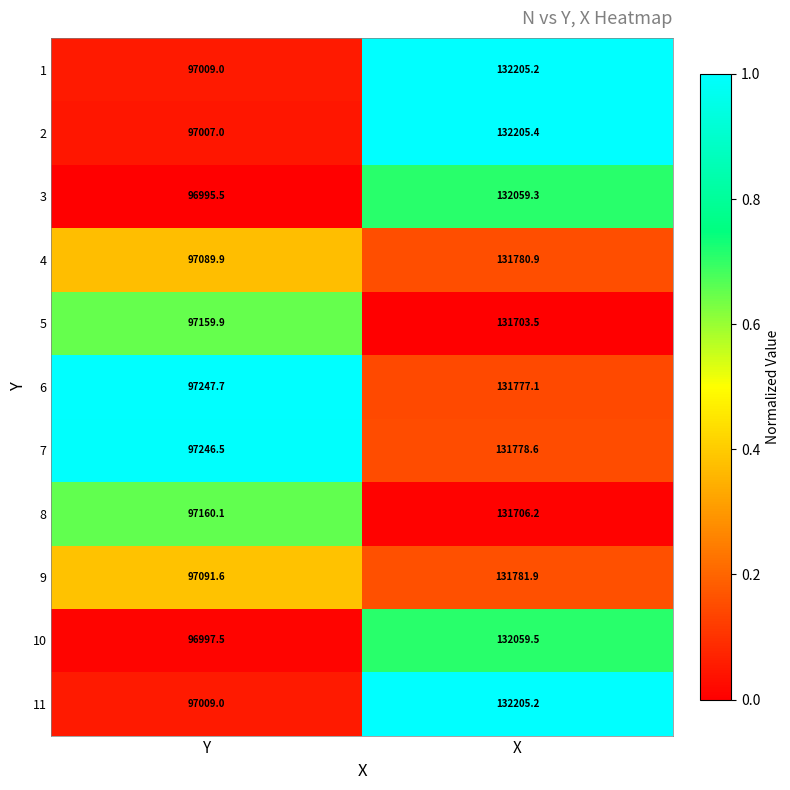

Is the value of 9 at X greater than the value of 8 at Y?

Yes